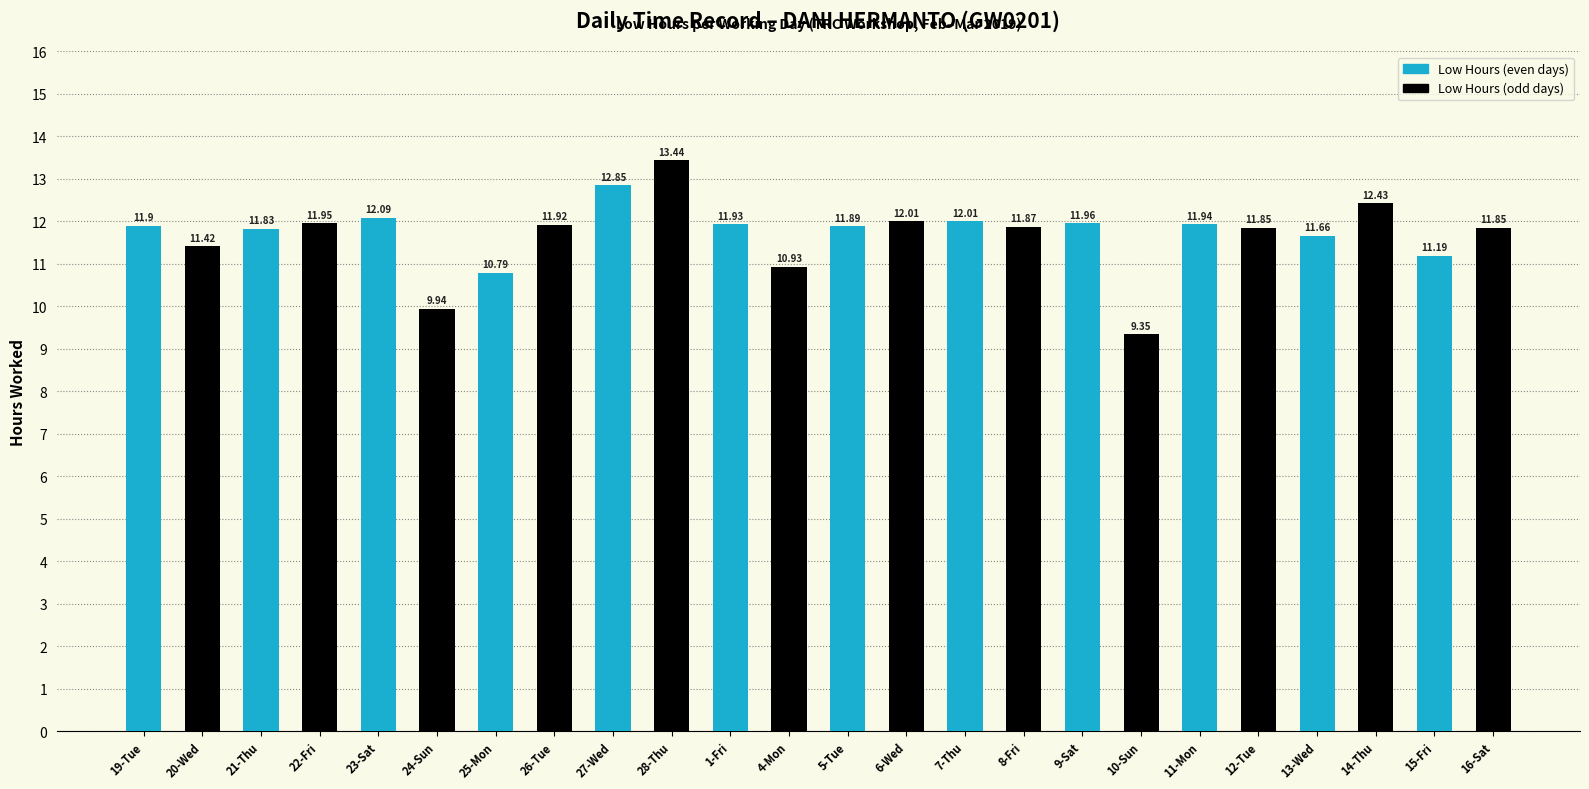

Is it true that the value at 10-Sun is 14.0?

False